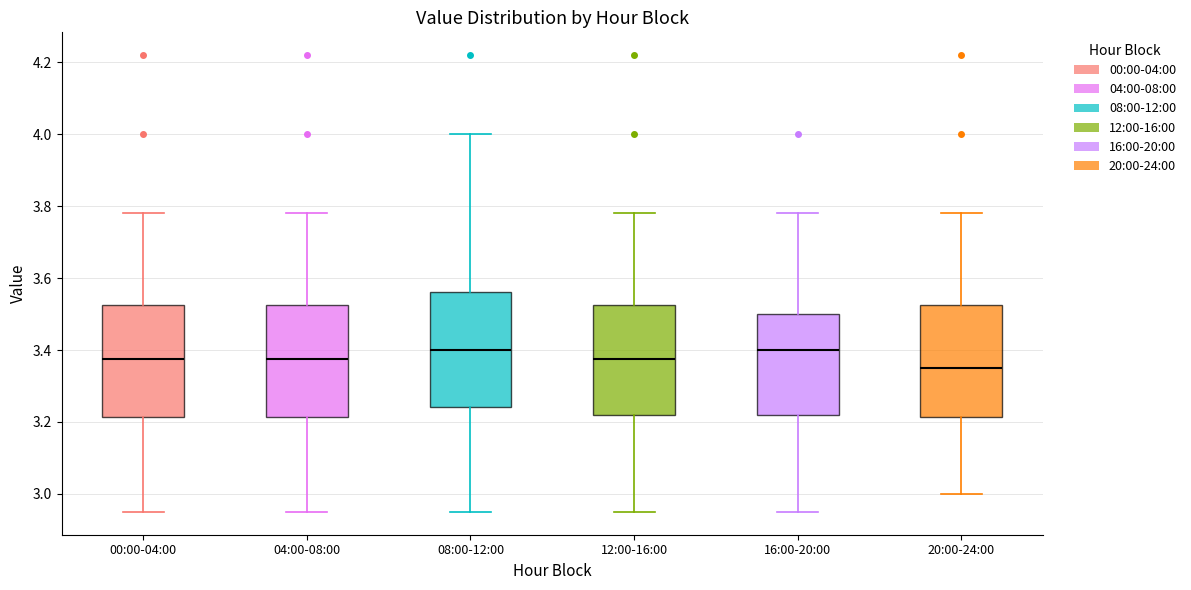

Which box's median line is the lowest?

20:00-24:00